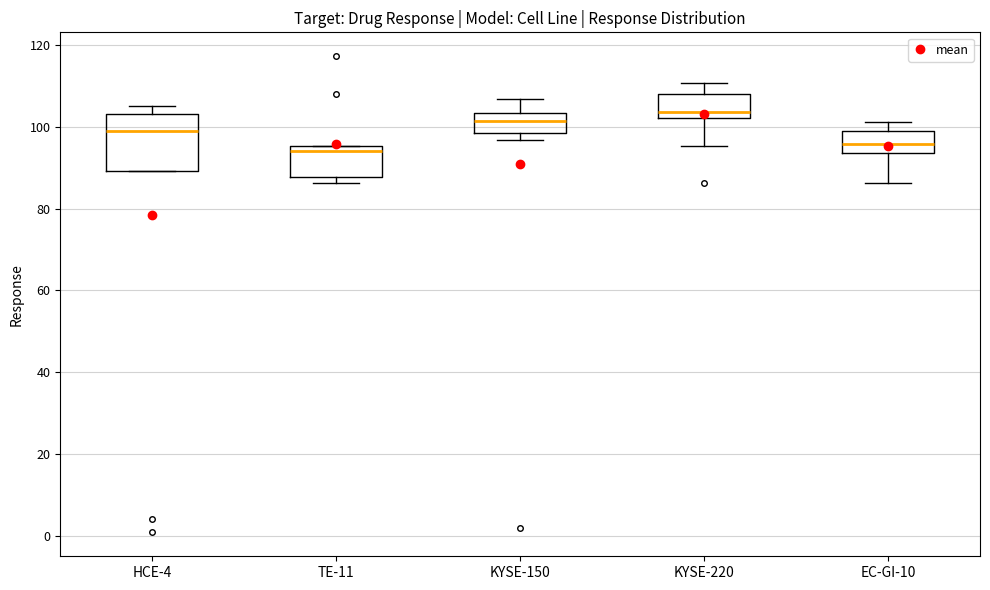

Comparing the boxes themselves (not the whiskers), which one is the tallest?

HCE-4